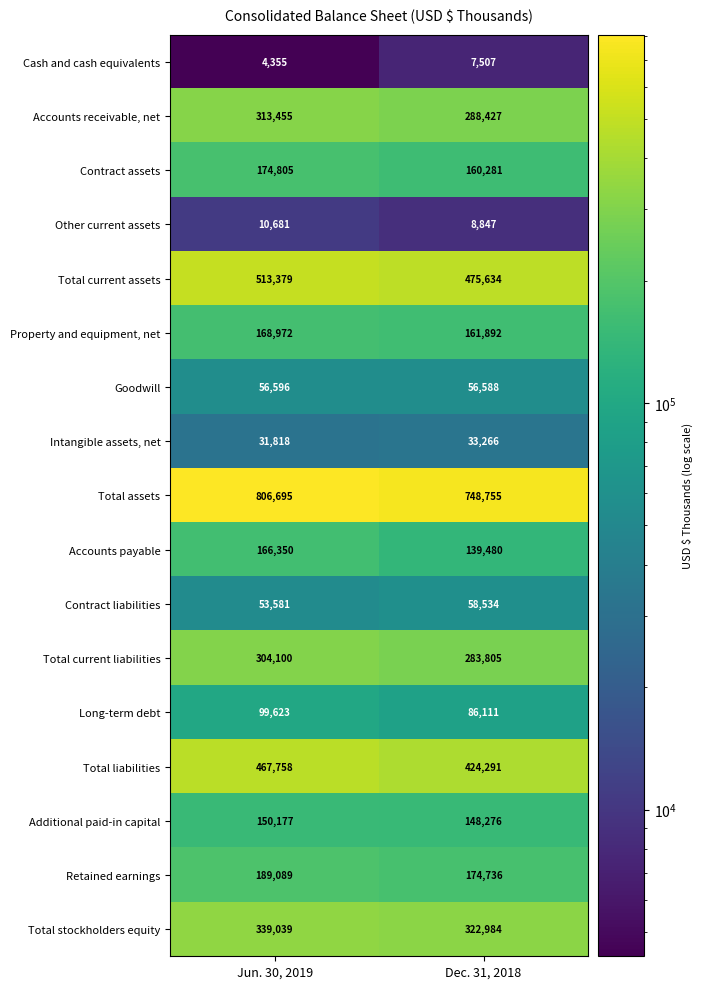

What is the difference between the highest and lowest values at Jun. 30, 2019?

802340